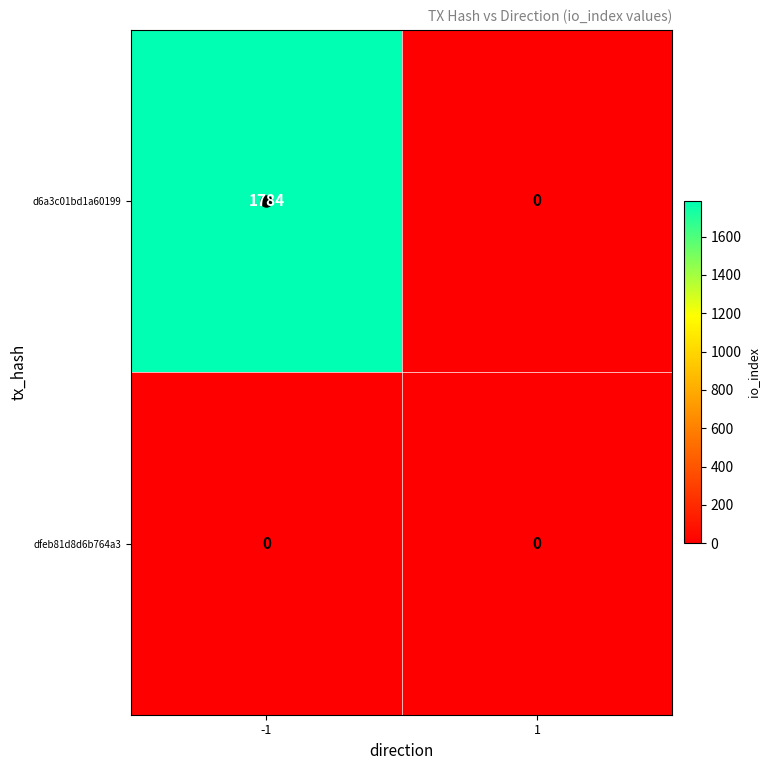

What is the approximate value of d6a3c01bd1a60199 at -1?

1784